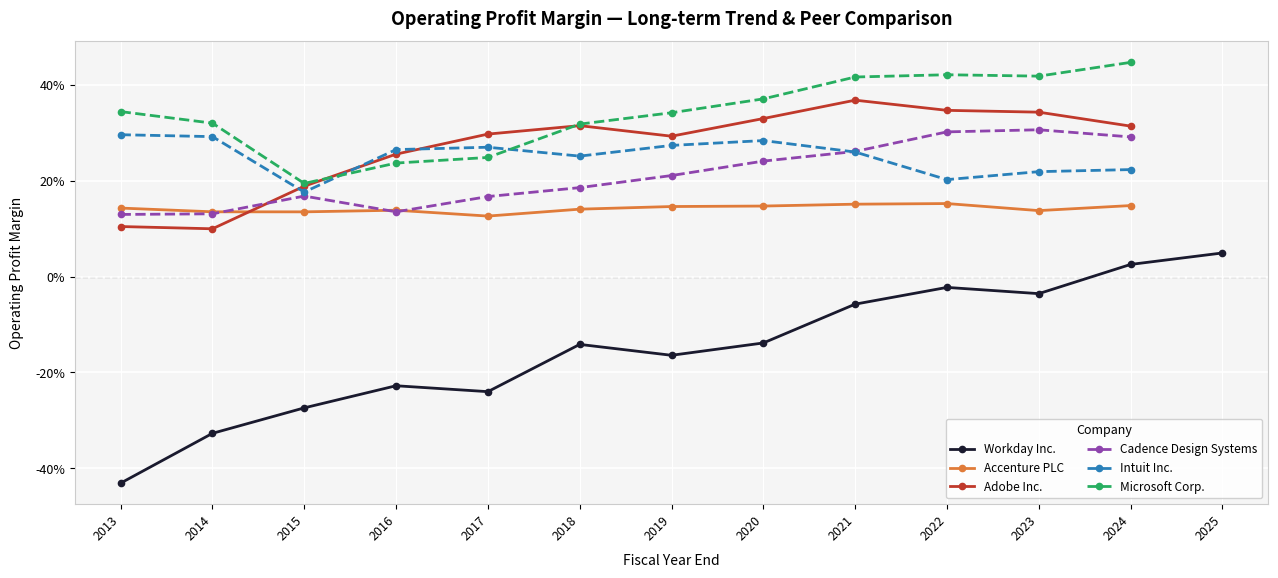

At which label does Accenture PLC reach its peak?

2022-01-31